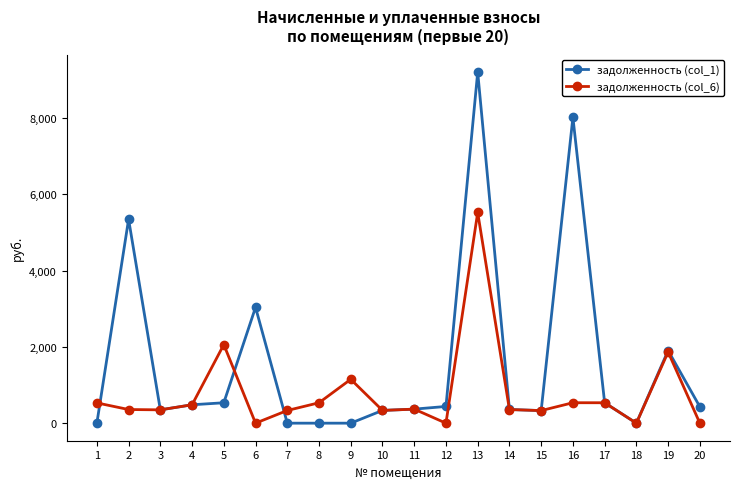

Which series has the largest range (max minus min)?

задолженность (col_1)